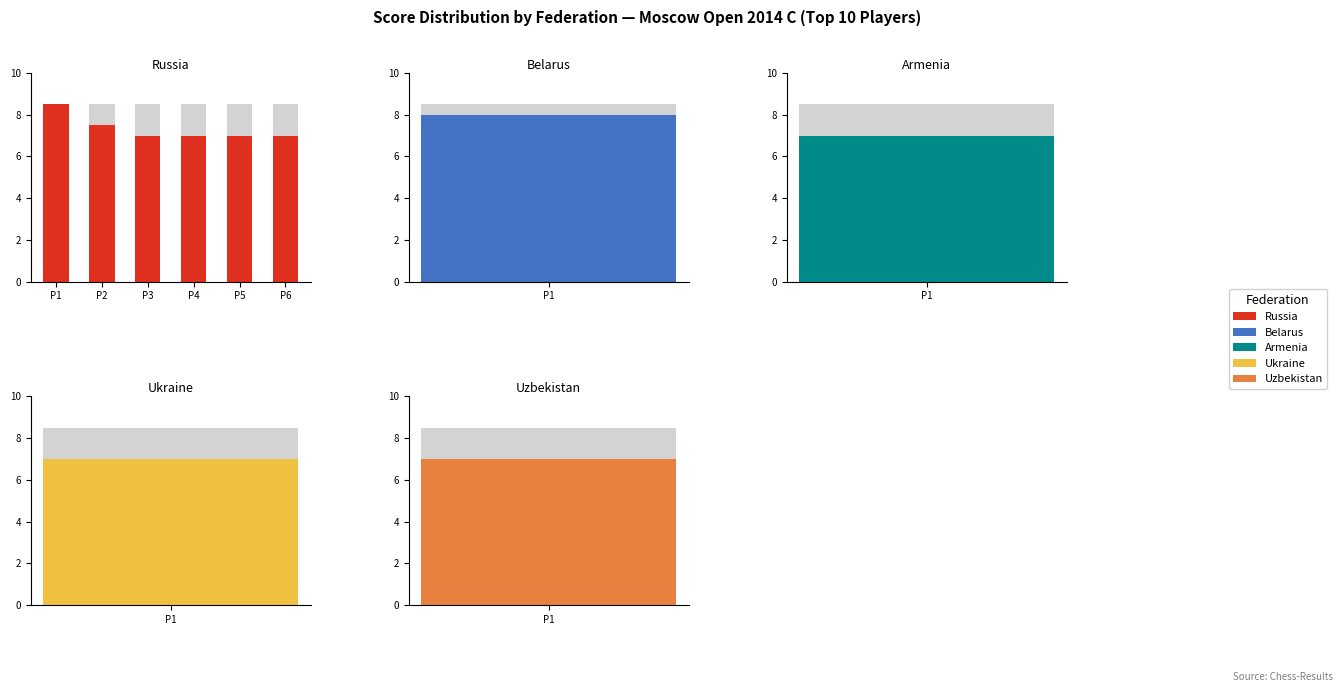

List the labels in order of value, largest first.

P1, P2, P3, P4, P5, P6